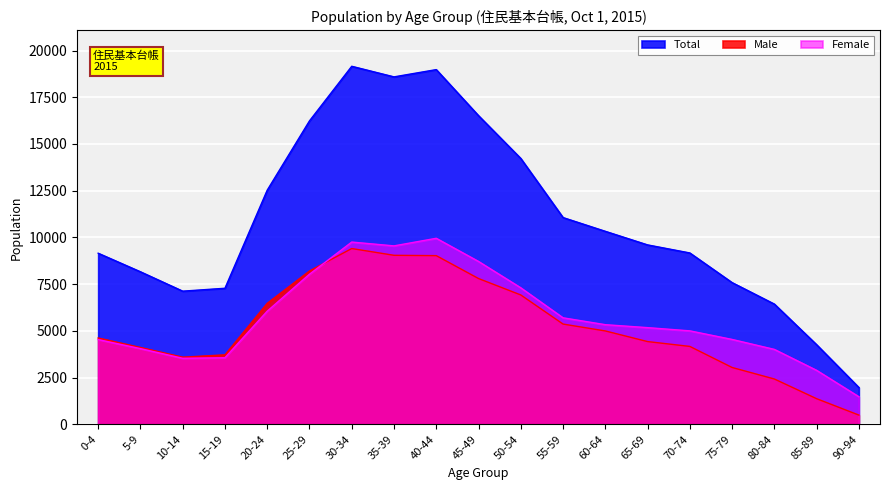

Between 40-44 and 90-94, which series saw the biggest shift?

Total